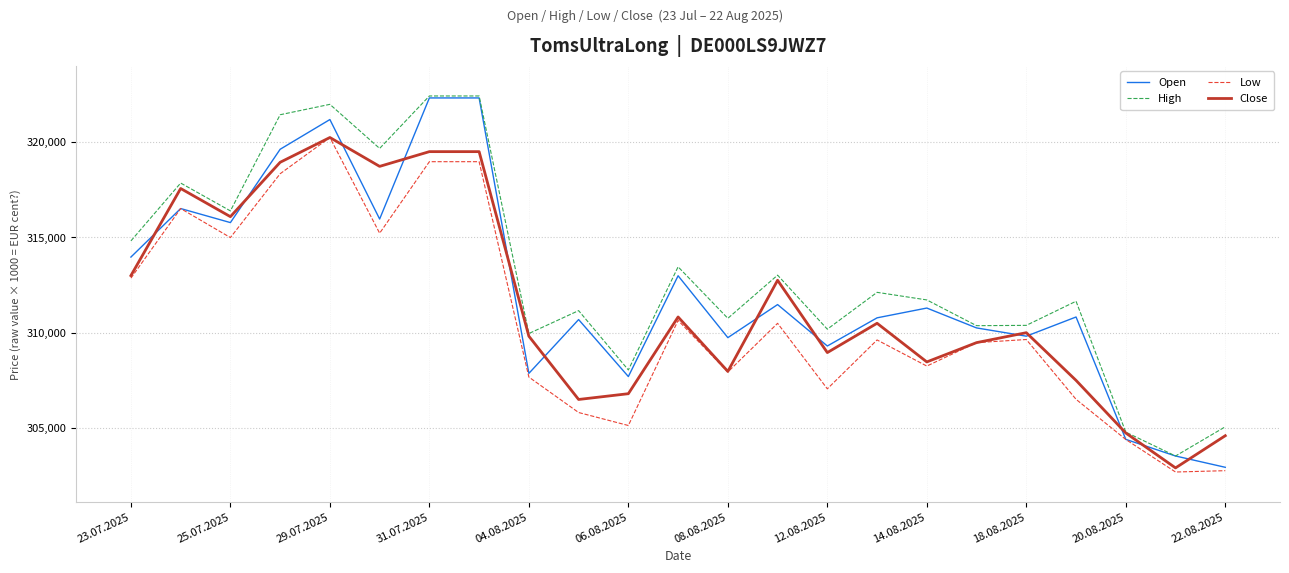

What is the highest value of the Open series?

322304